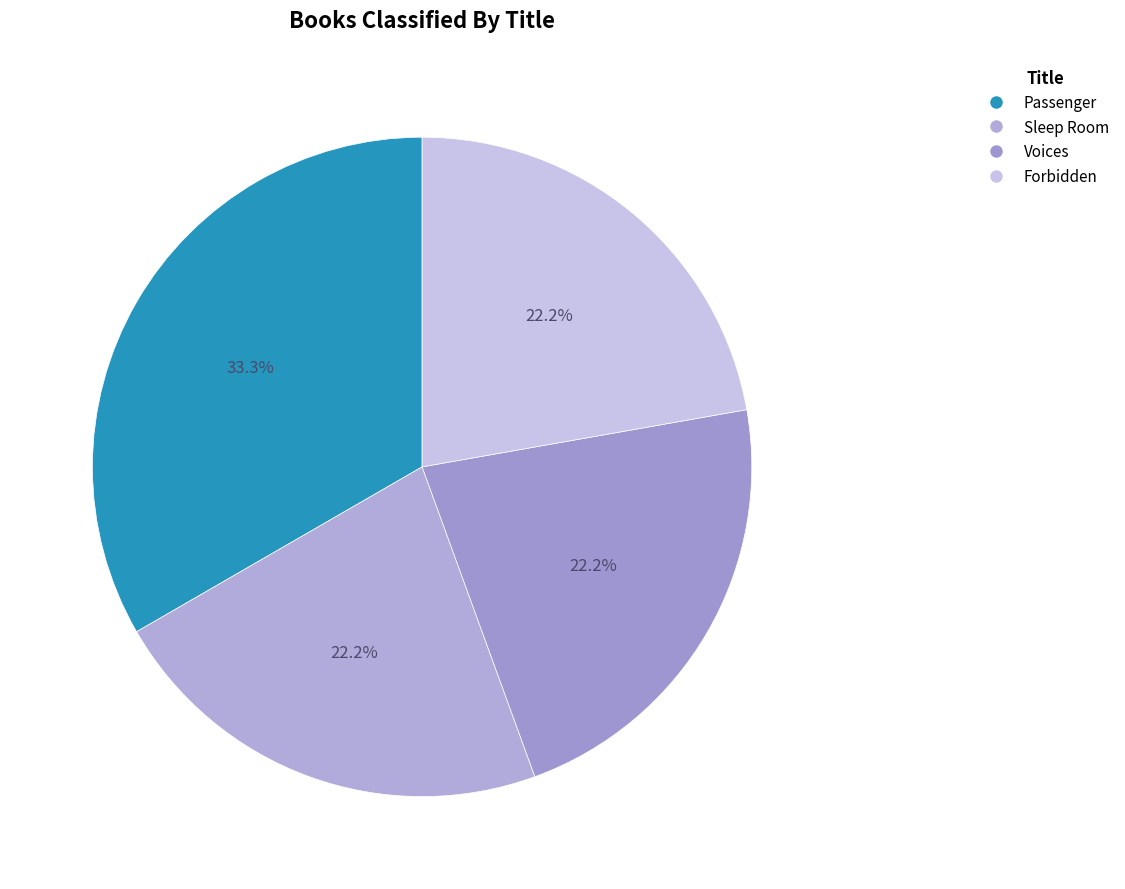

Rank the categories by value from lowest to highest.

Sleep Room, Voices, Forbidden, Passenger